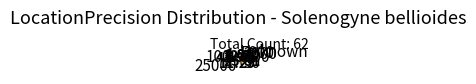

Combined, do 5000 and 2000 account for over 50%?

No